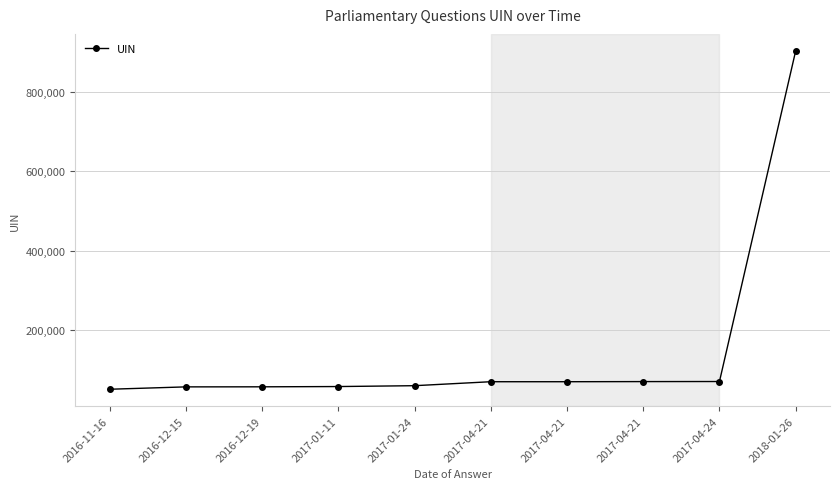

How many distinct data groups are displayed?

1